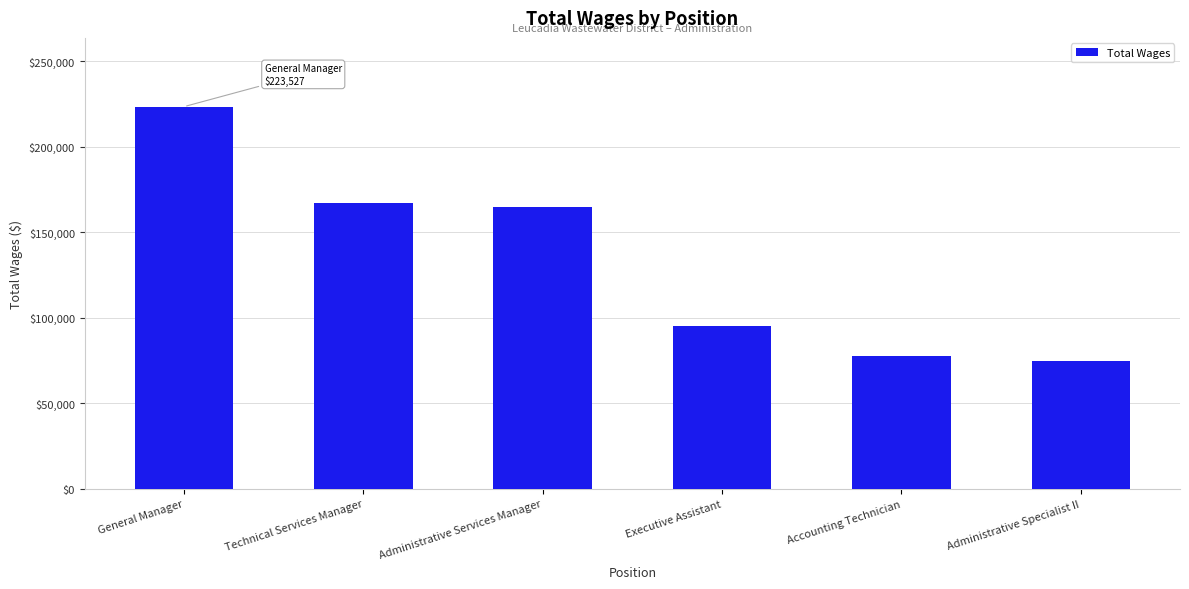

How many categories are shown in the chart?

6